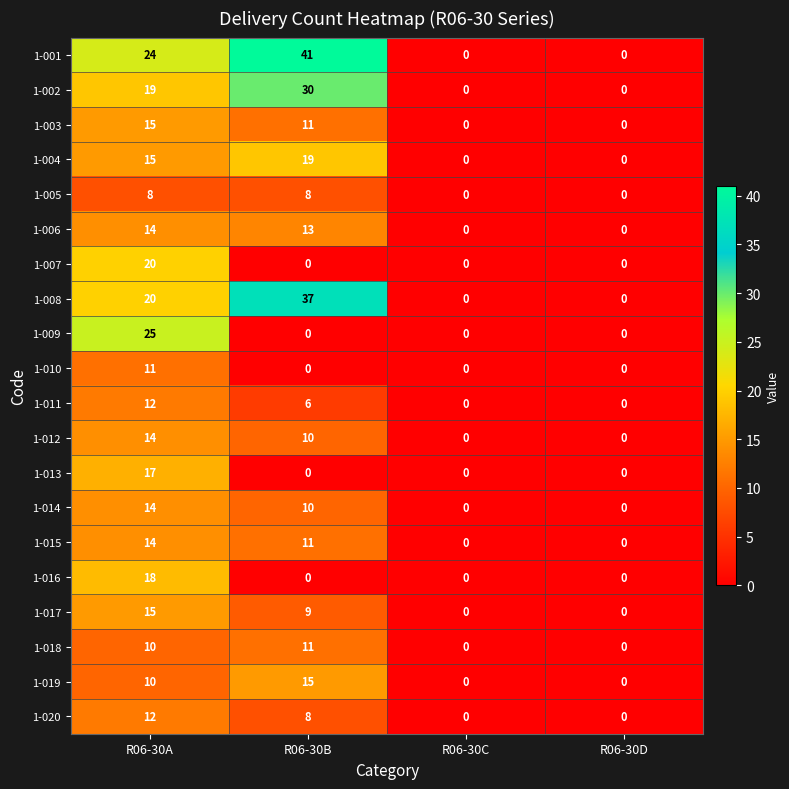

At how many categories does at least one series exceed 4?

2